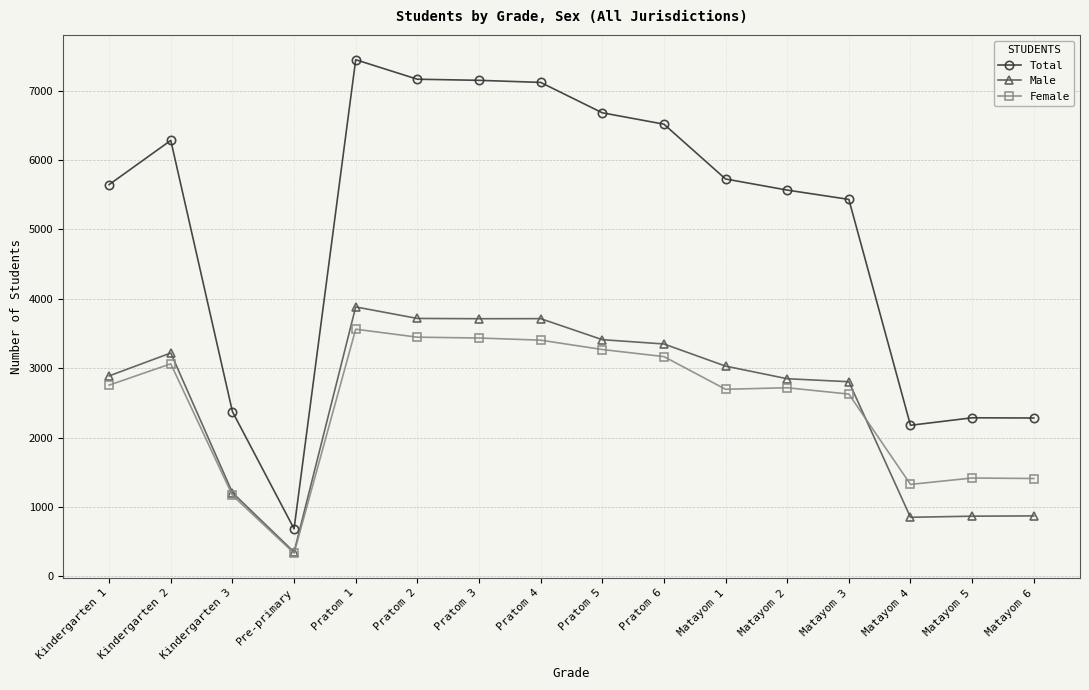

True or false: Total and Male intersect in this chart.

False